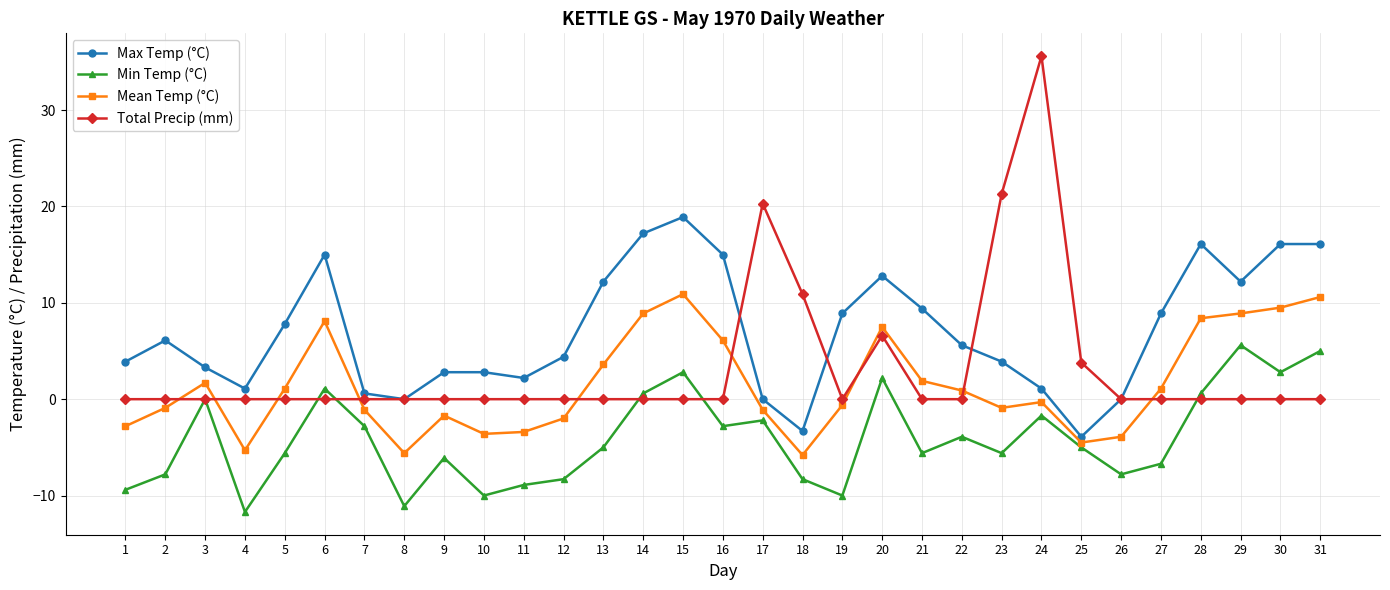

At 23, list the series in order from smallest to largest.

Min Temp (°C), Mean Temp (°C), Max Temp (°C), Total Precip (mm)